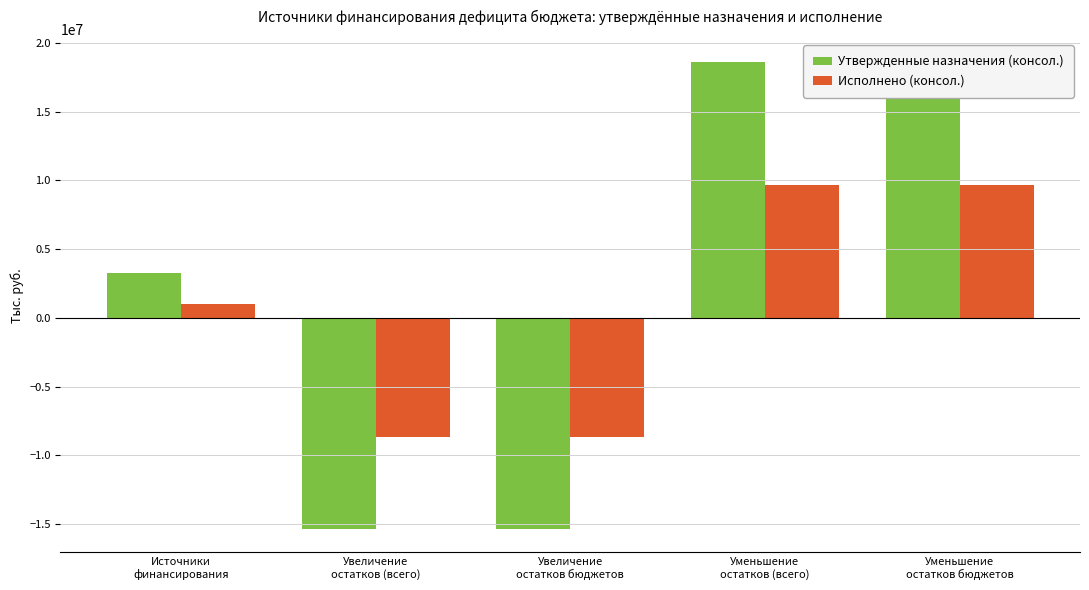

Which category has the highest value in the Исполнено (консол.) series?

Уменьшение
остатков (всего)